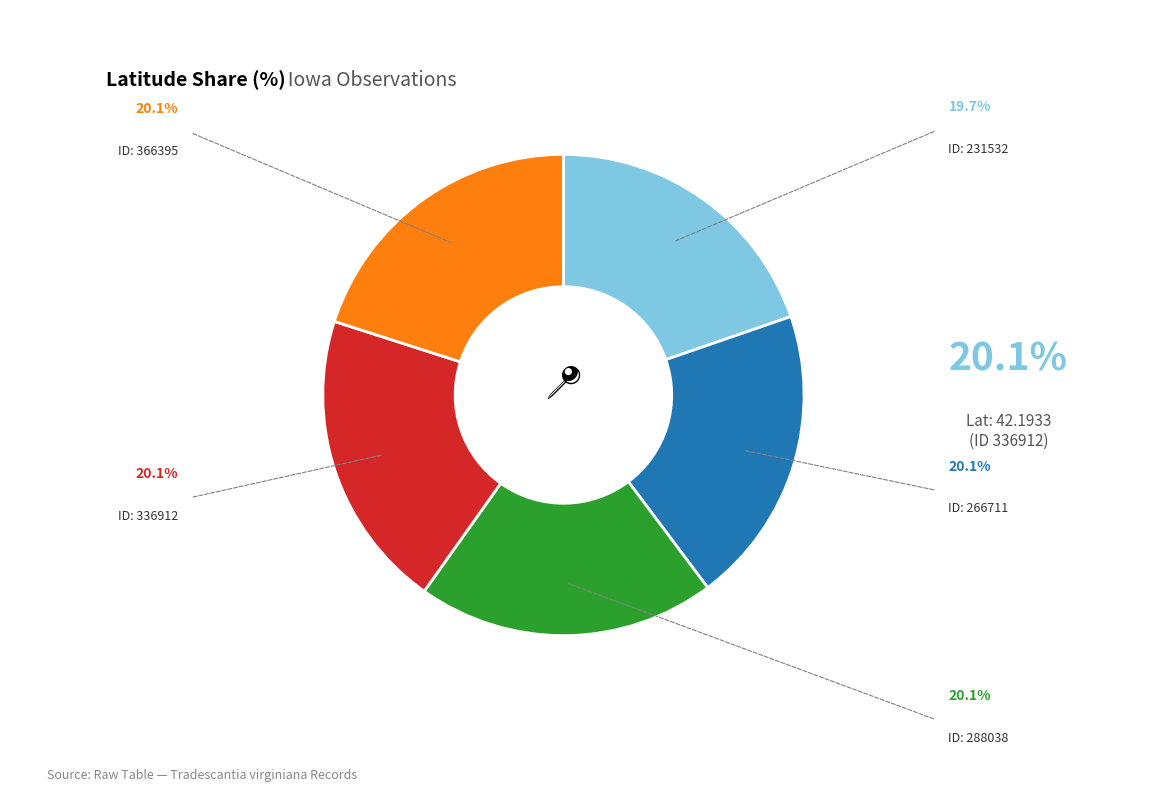

Is there a majority slice in this chart?

No